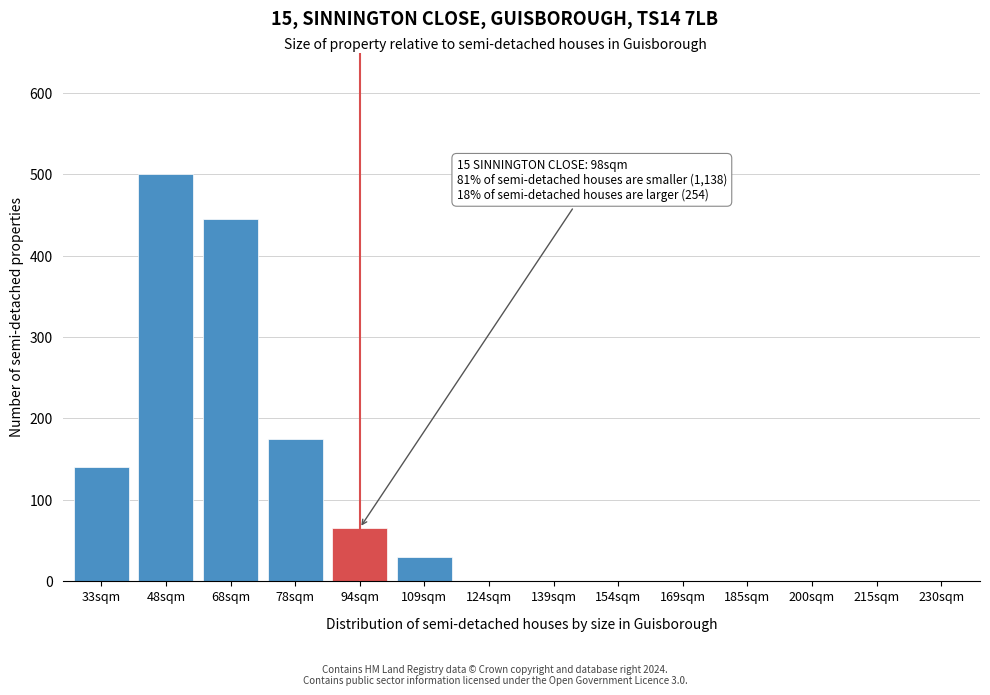

Reading right to left, extract all data points from this chart.

230sqm=0	215sqm=0	200sqm=0	185sqm=0	169sqm=0	154sqm=0	139sqm=0	124sqm=0	109sqm=30	94sqm=65	78sqm=175	68sqm=445	48sqm=500	33sqm=140